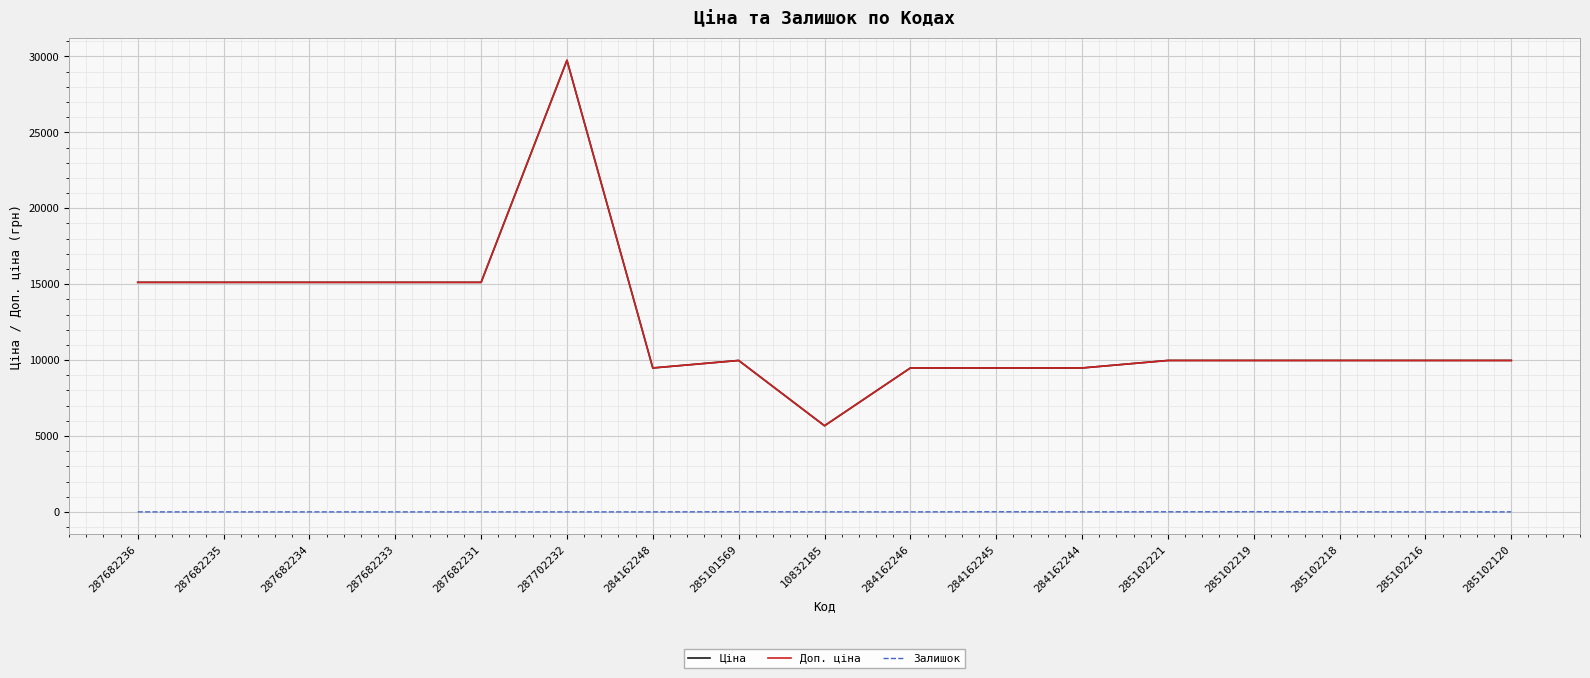

The value of Ціна at 287682234 is 4623.2. True or false?

False